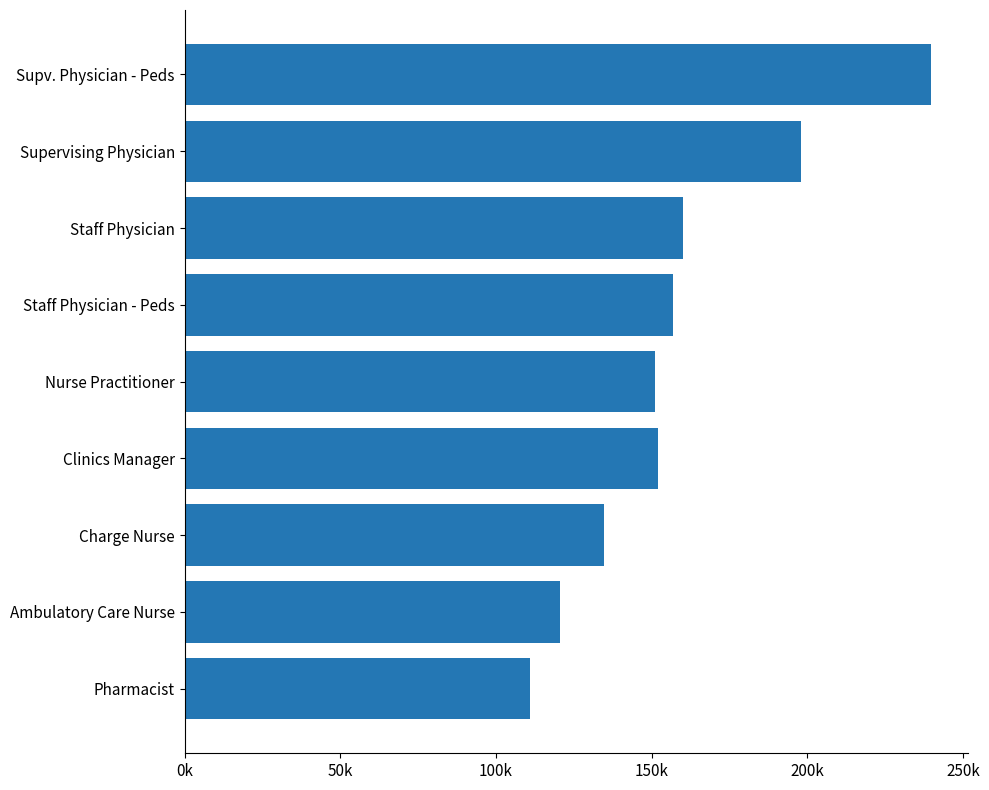

Are the bars horizontal?

Yes